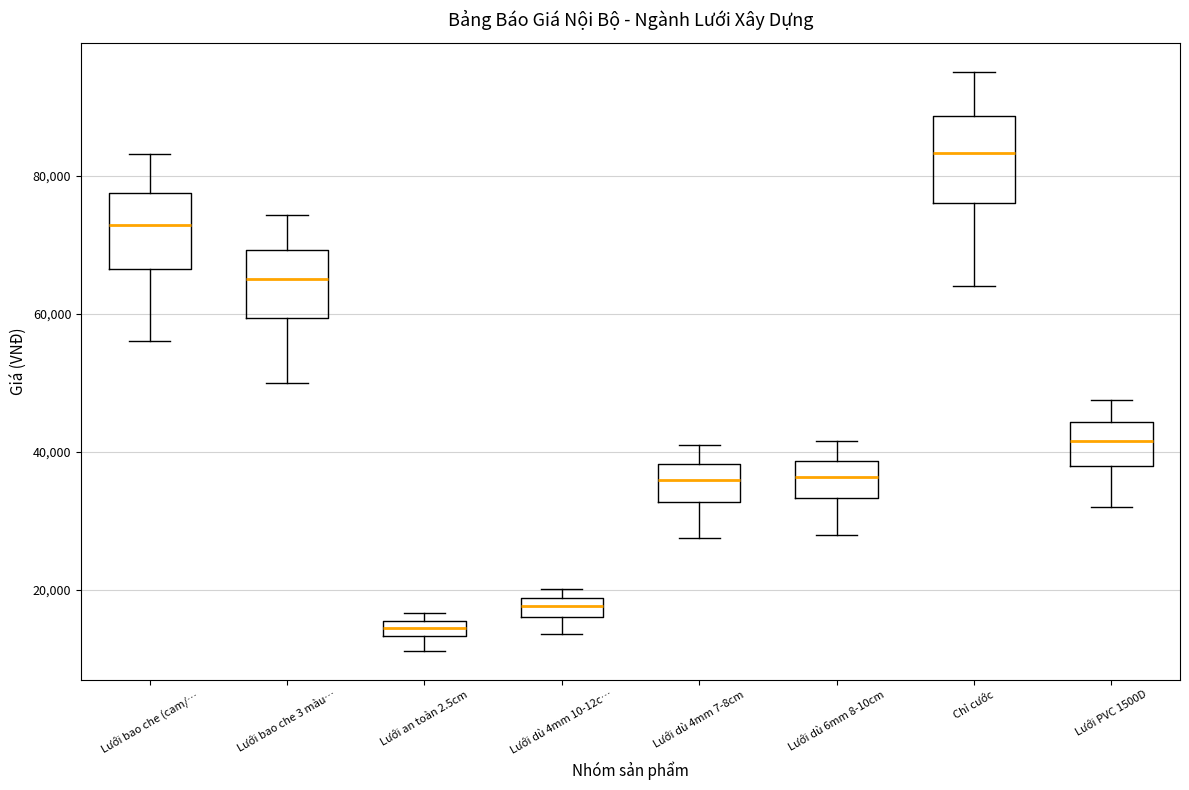

Which box has the lowest median line?

Lưới an toàn 2.5cm